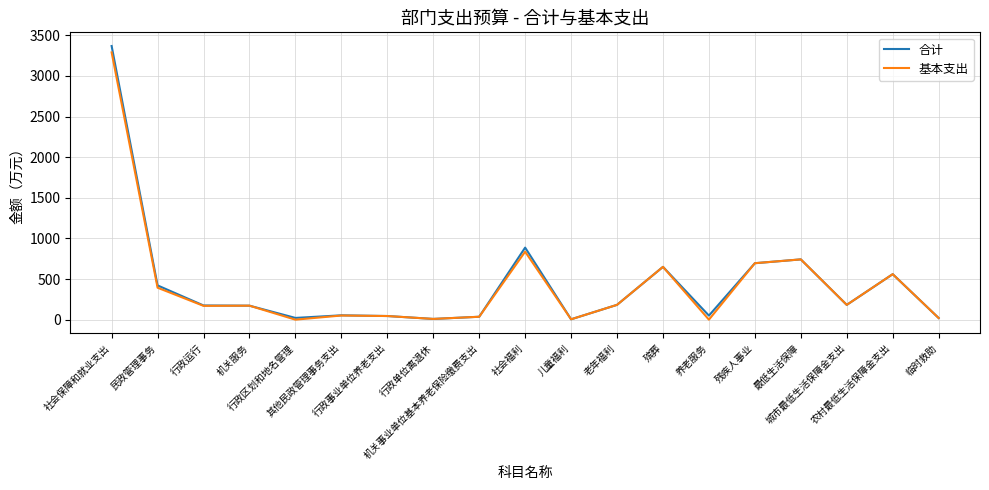

What are all the series names shown in the legend?

合计, 基本支出